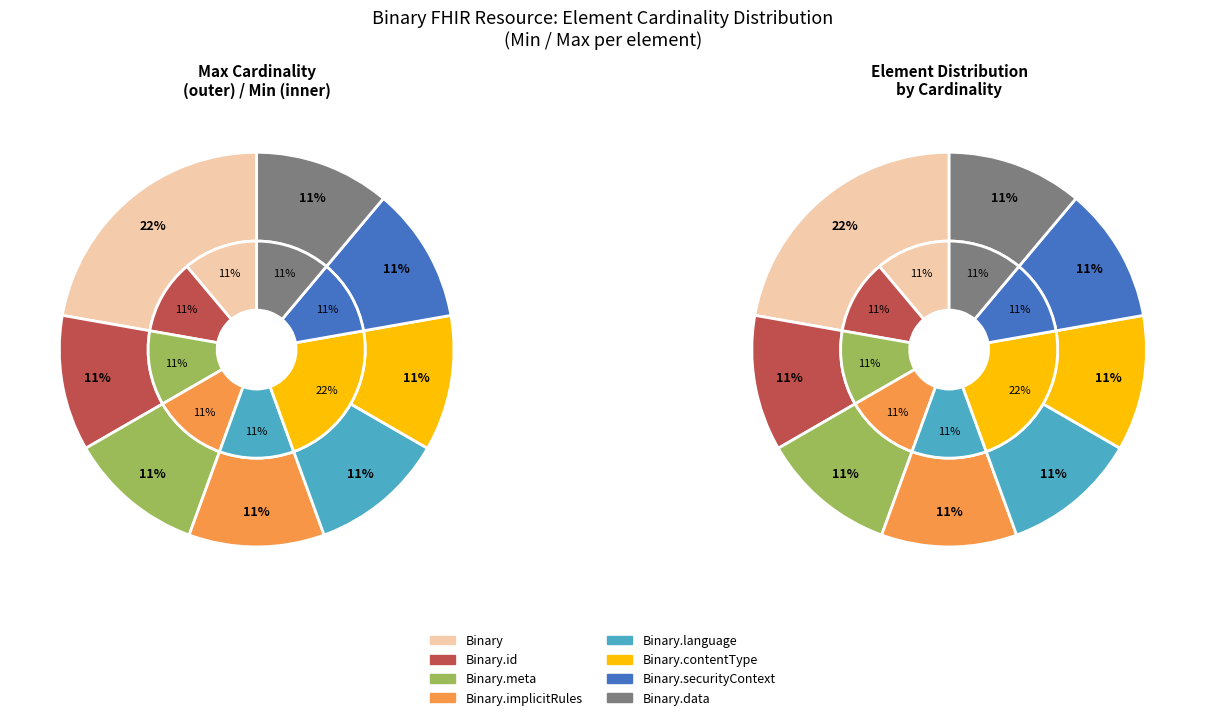

Is it true that Binary.id is 1% of the pie?

False